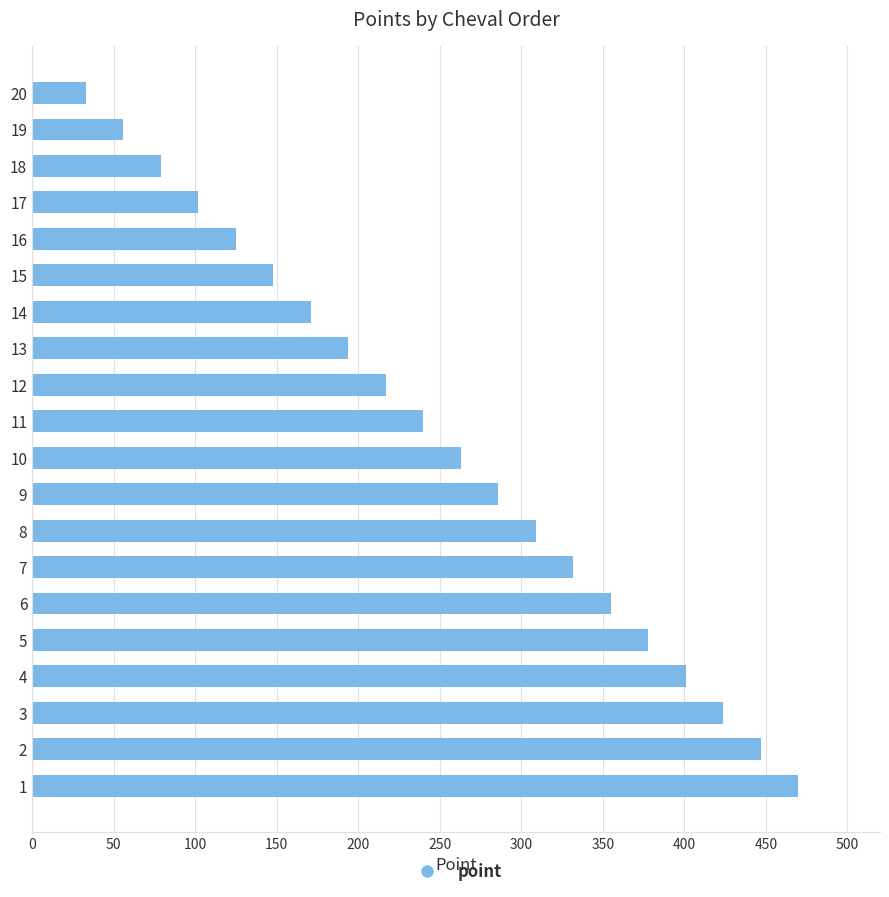

What is the maximum value shown in the chart?

470